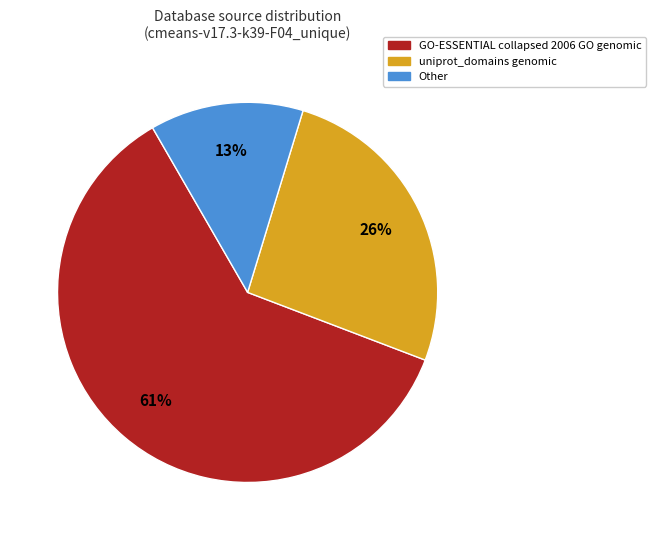

Count the number of slices in the pie.

3